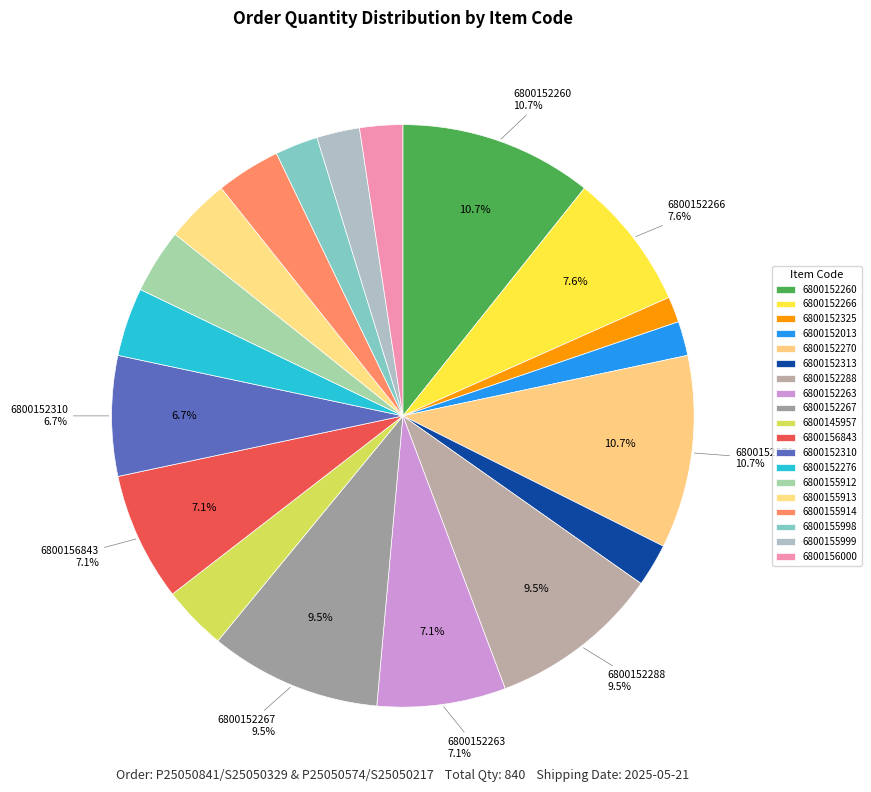

To the nearest percent, what portion does 6800155913 represent?

4%